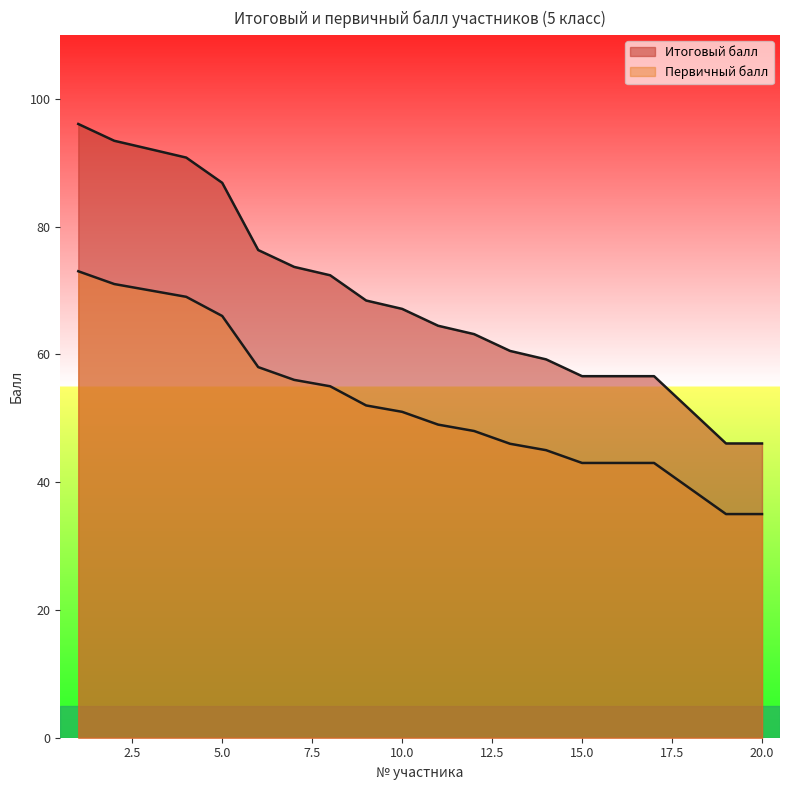

What is the value of the Первичный балл point at the 7th from the left?

56.0